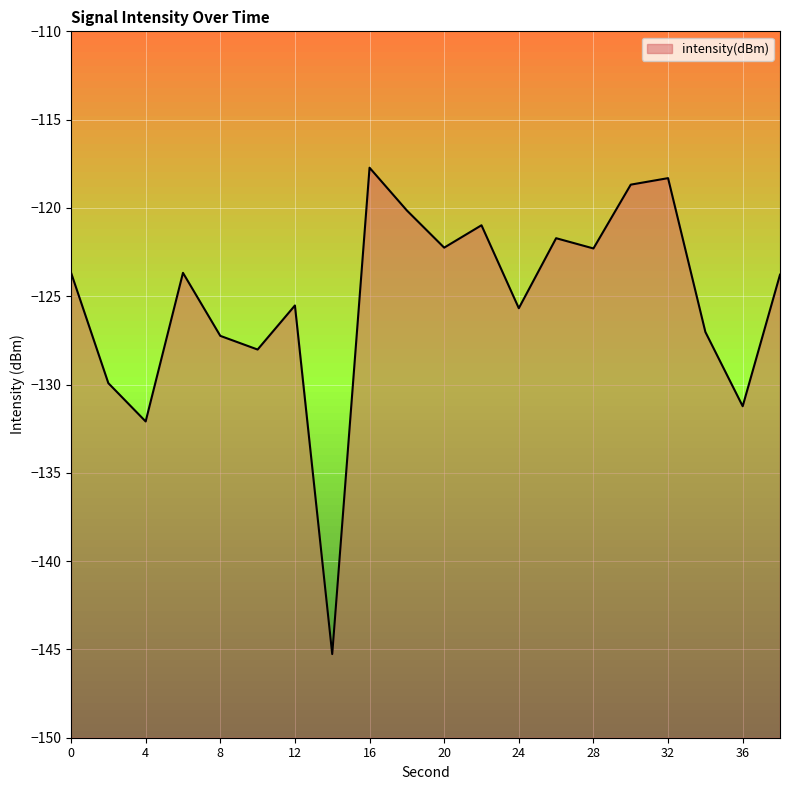

Count the number of categories in the chart.

20